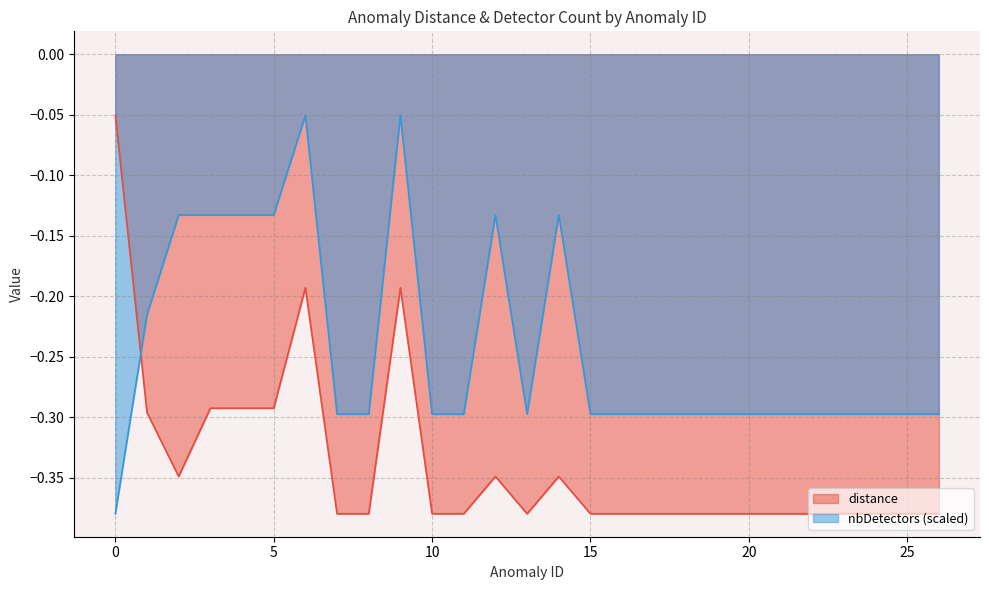

The distance series shows -0.2 at 23. True or false?

False